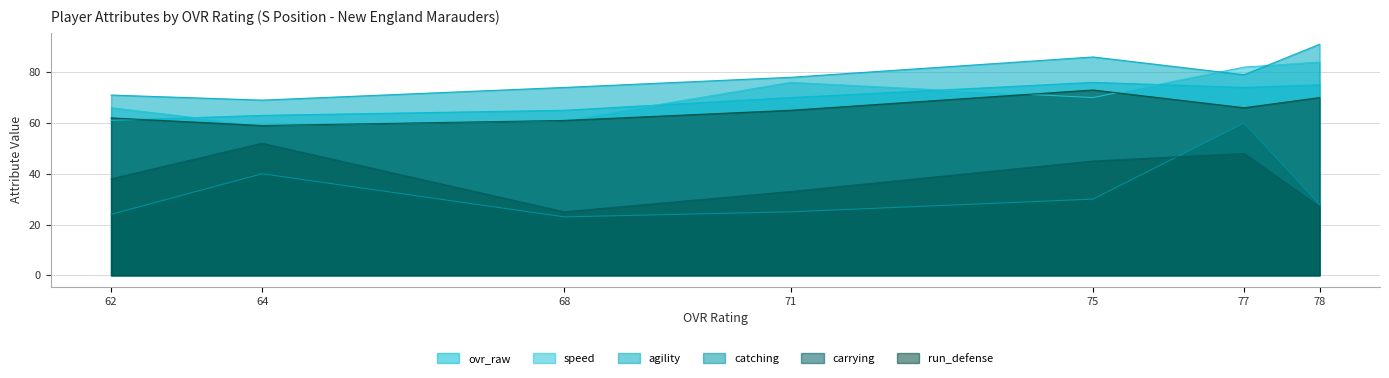

Between 62 and 77, which is larger?

77